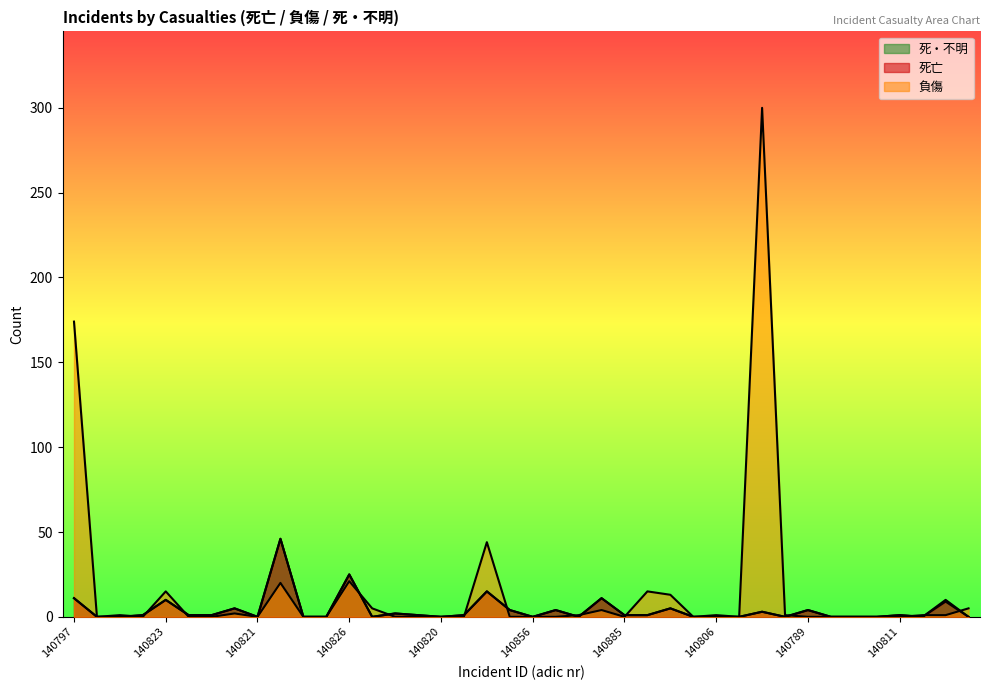

Count the number of data series in this chart.

3